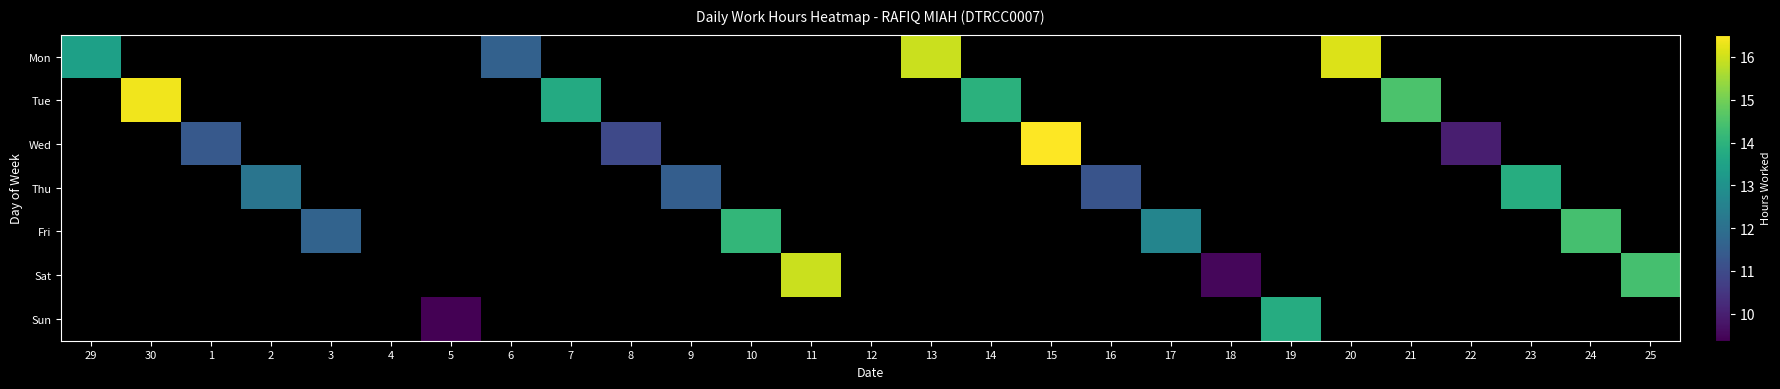

Is the value of Wed at 15 greater than the value of Mon at 6?

Yes